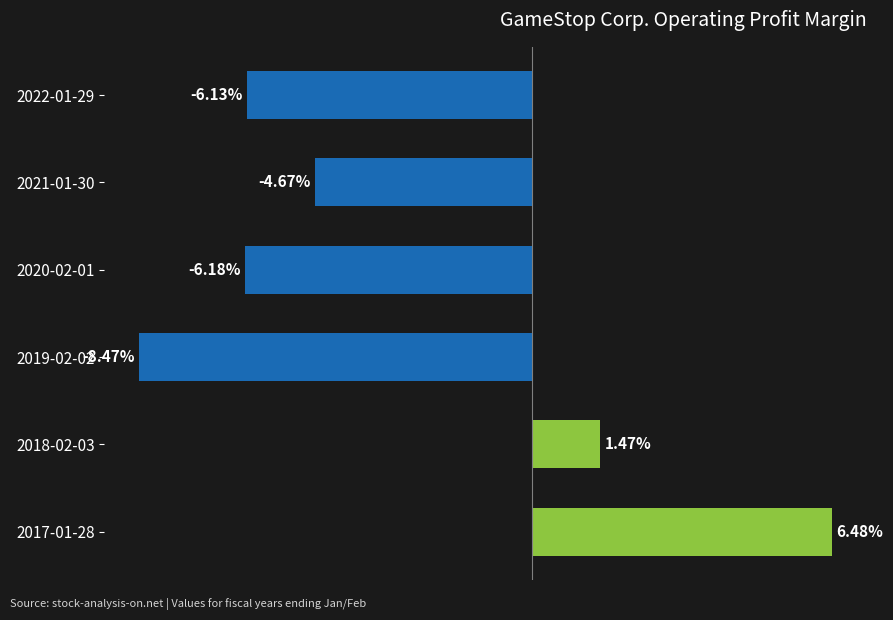

Does the chart contain any negative values?

Yes